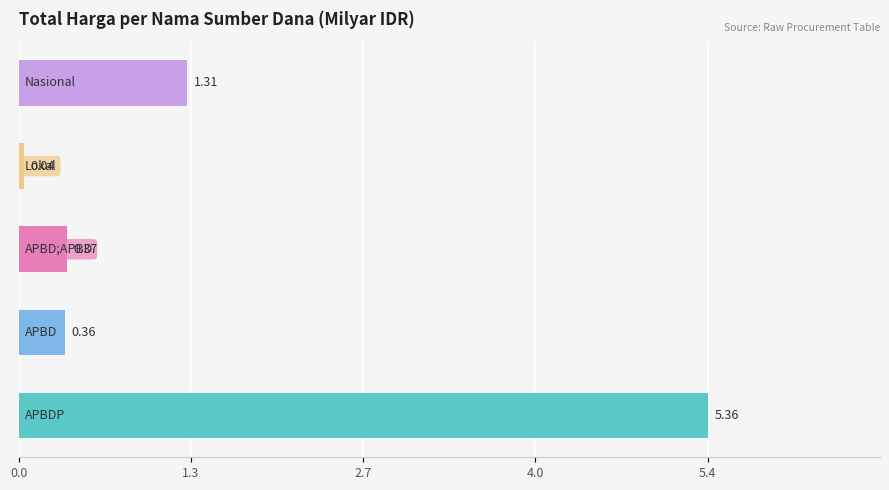

Are the bars horizontal?

Yes